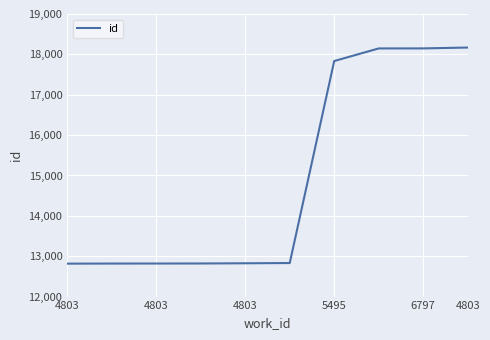

What is the minimum value shown in the chart?

12816